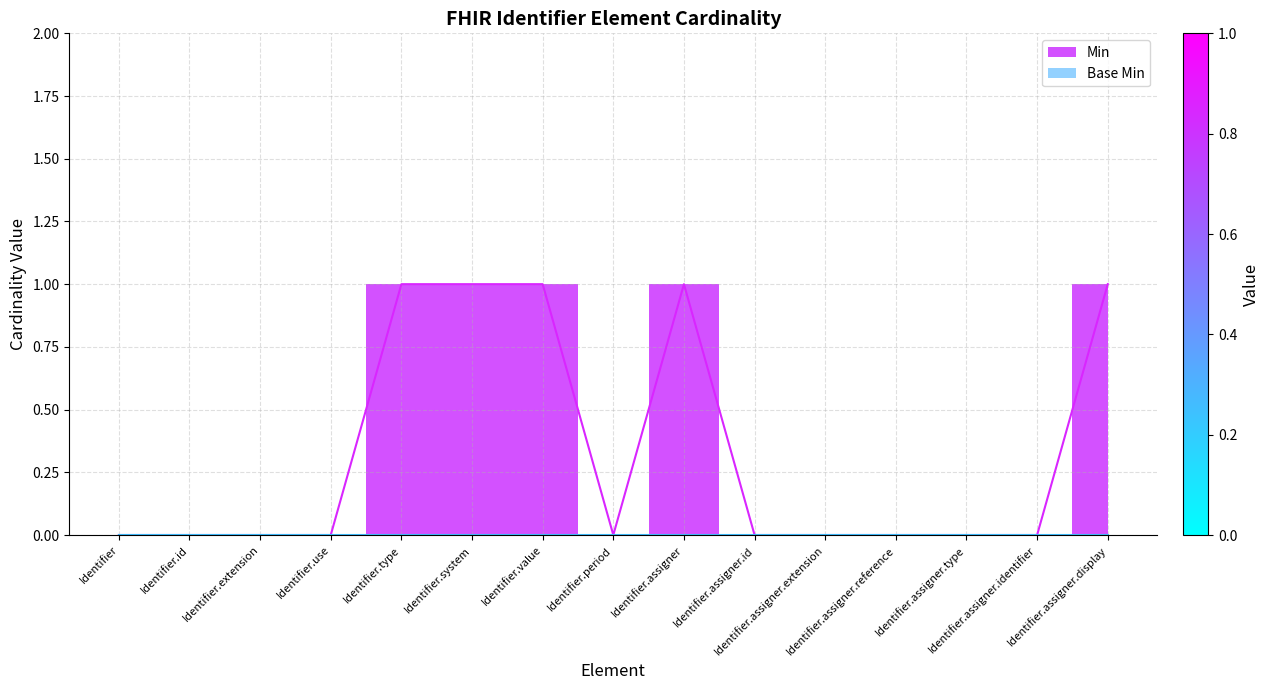

Rank the categories by value from lowest to highest.

Identifier, Identifier.id, Identifier.extension, Identifier.use, Identifier.period, Identifier.assigner.id, Identifier.assigner.extension, Identifier.assigner.reference, Identifier.assigner.type, Identifier.assigner.identifier, Identifier.type, Identifier.system, Identifier.value, Identifier.assigner, Identifier.assigner.display